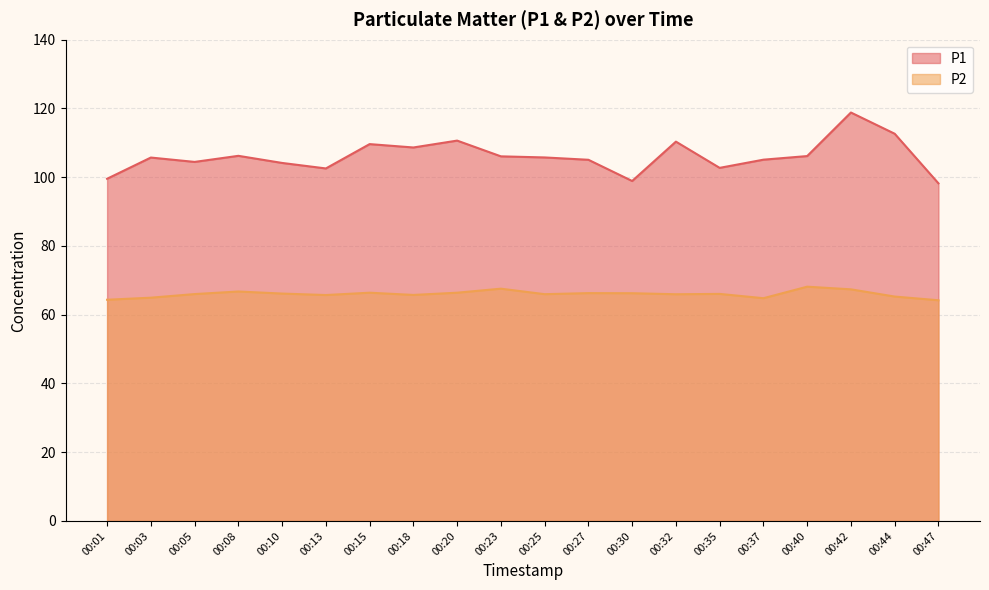

What is the minimum value shown in the chart?

64.2